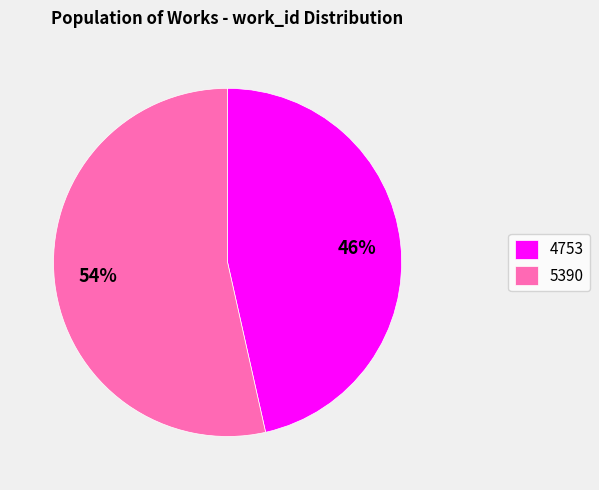

To the nearest percent, what is the combined percentage of 5390 and 4753?

100%